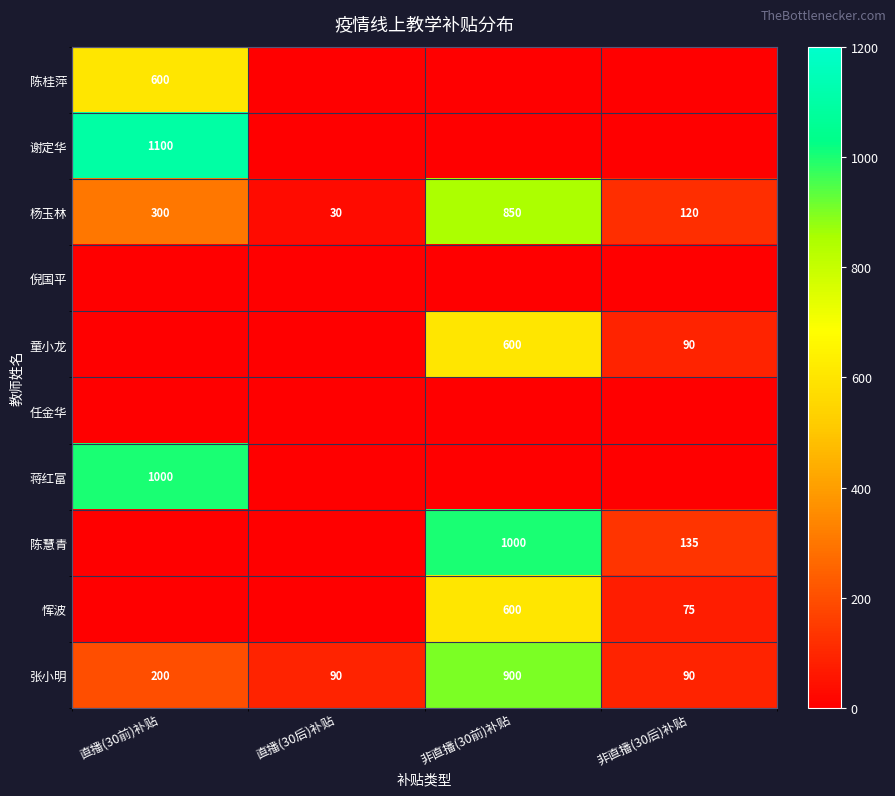

What is the total value across all series at 直播(30后)补贴?

120